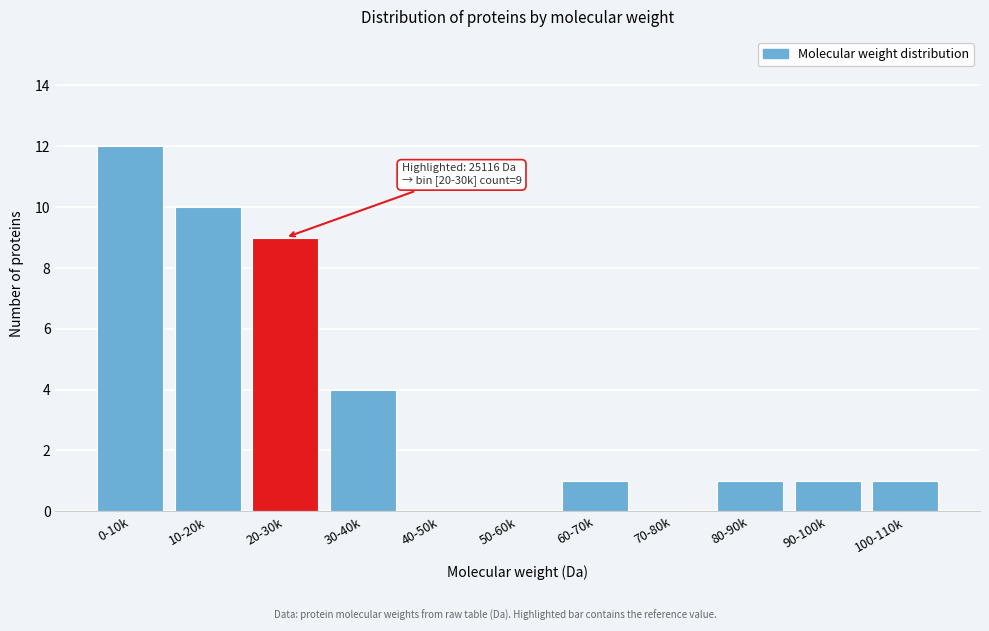

Reading left to right, list all the values displayed in this chart.

0-10k=12	10-20k=10	20-30k=9	30-40k=4	40-50k=0	50-60k=0	60-70k=1	70-80k=0	80-90k=1	90-100k=1	100-110k=1